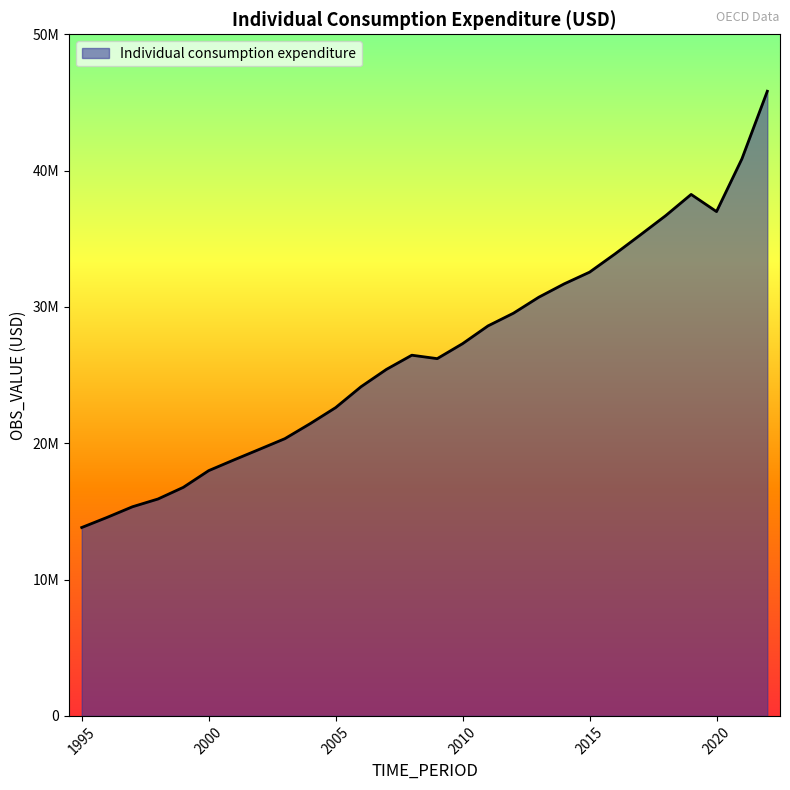

Does the chart display data point markers on the line(s)?

No